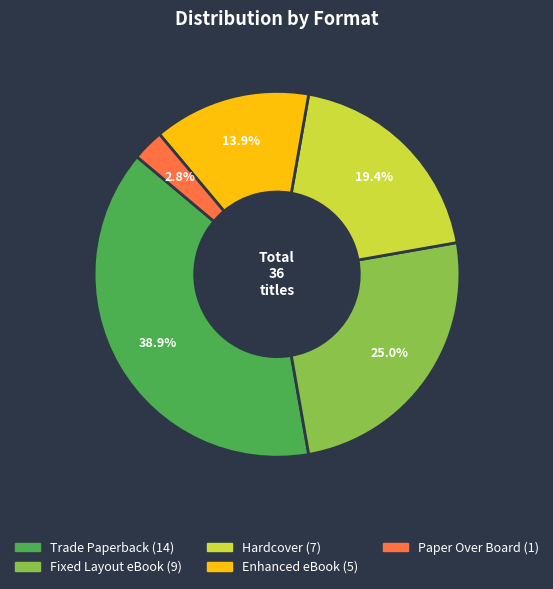

Does Paper Over Board represent more than half of the total?

No